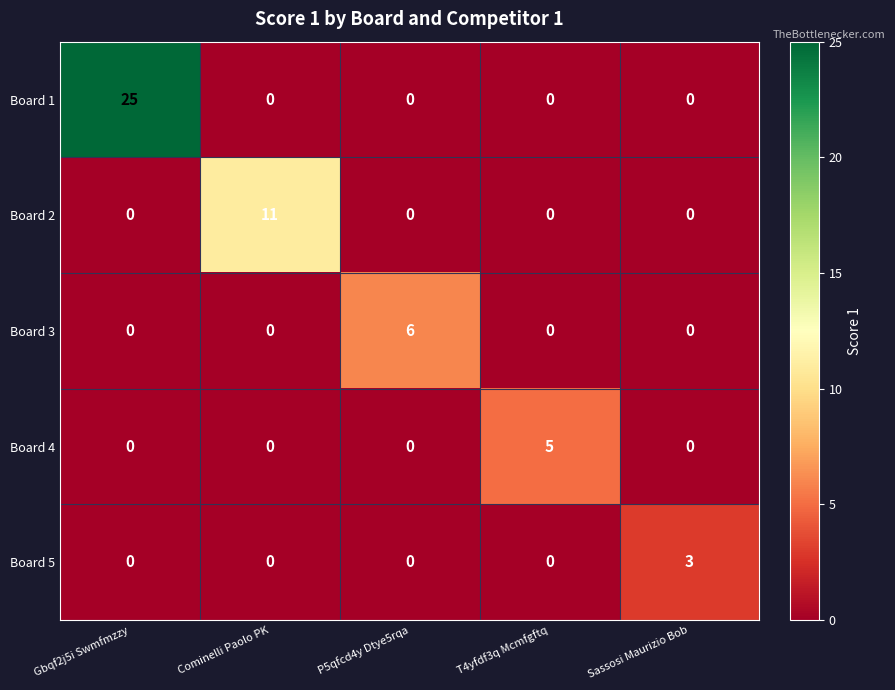

Rank the series by their maximum value, from lowest to highest.

Board 5, Board 4, Board 3, Board 2, Board 1